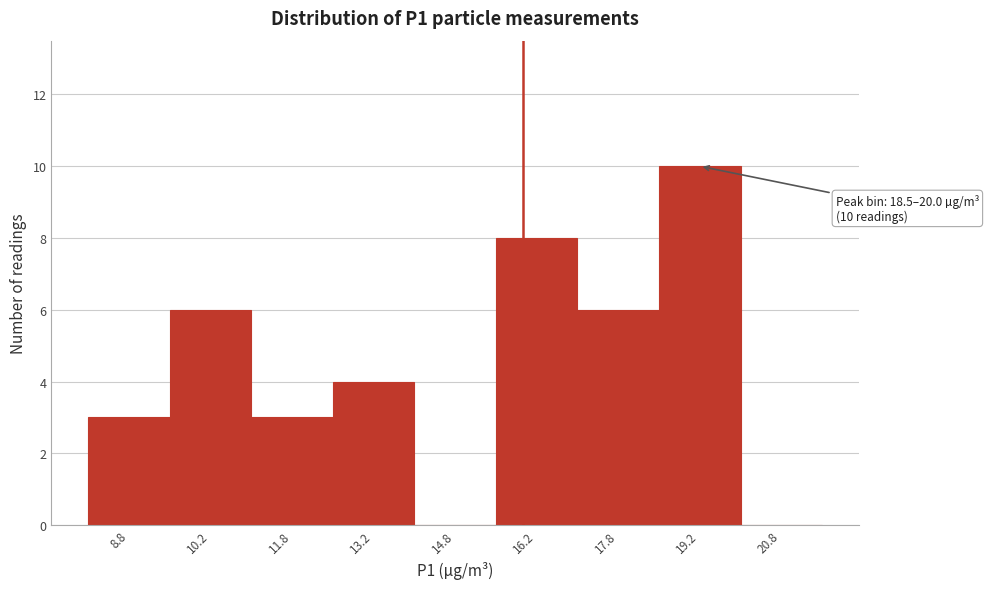

Which range on the x-axis has the tallest bar?

18.5 to 20.0